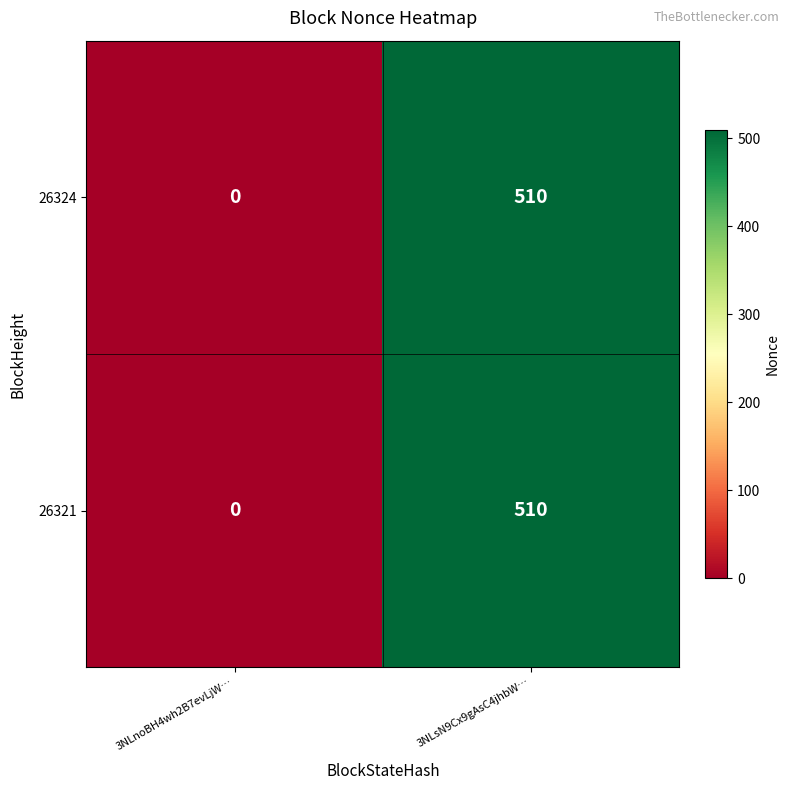

What is the approximate value of 26324 at 3NLsN9Cx9gAsC4jhbW…?

510